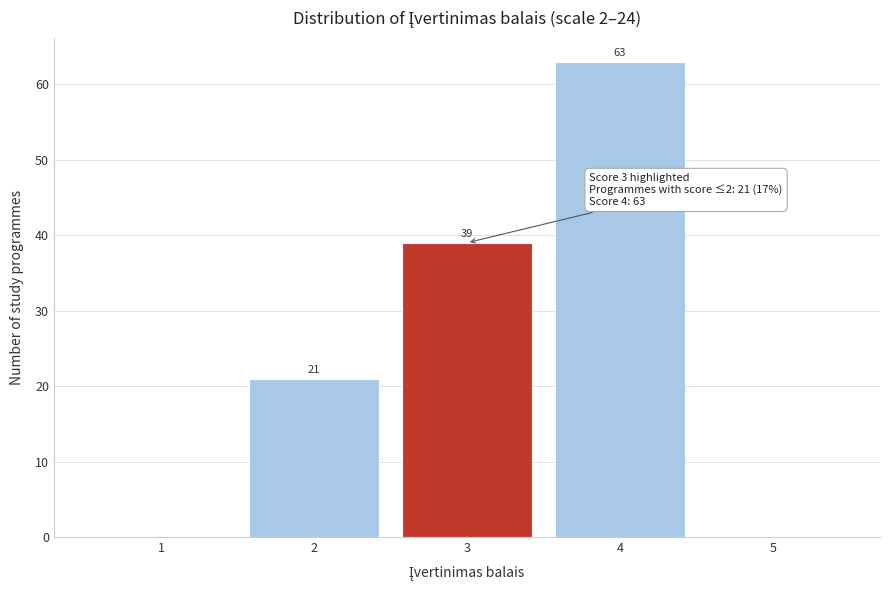

Over which range of the x-axis is the bar tallest?

3.5 to 4.5